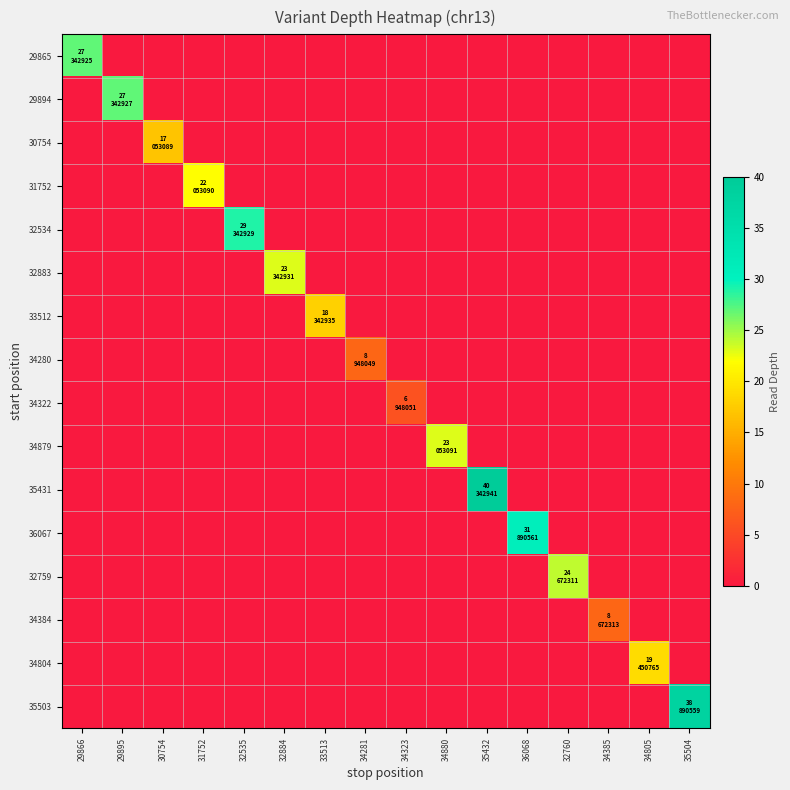

What is the total value across all series at 34880?

23